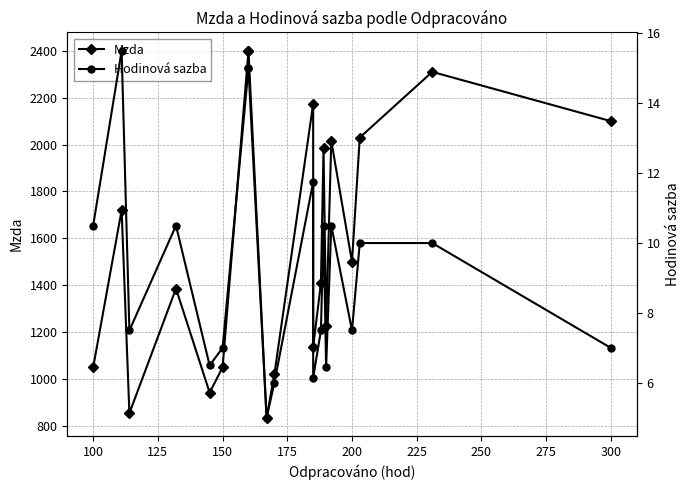

The Hodinová sazba series shows 3.7 at 100. True or false?

False